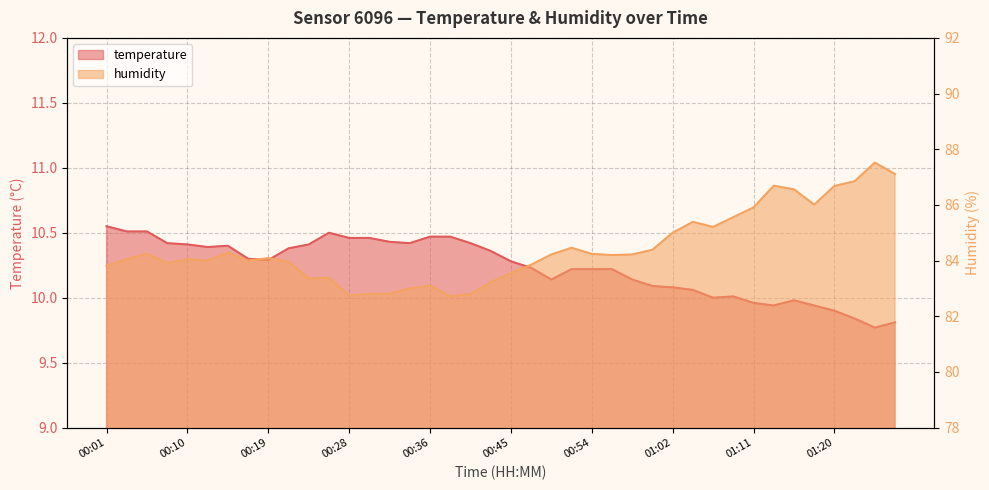

What is the value of the humidity point at the 26th from the left?

84.2